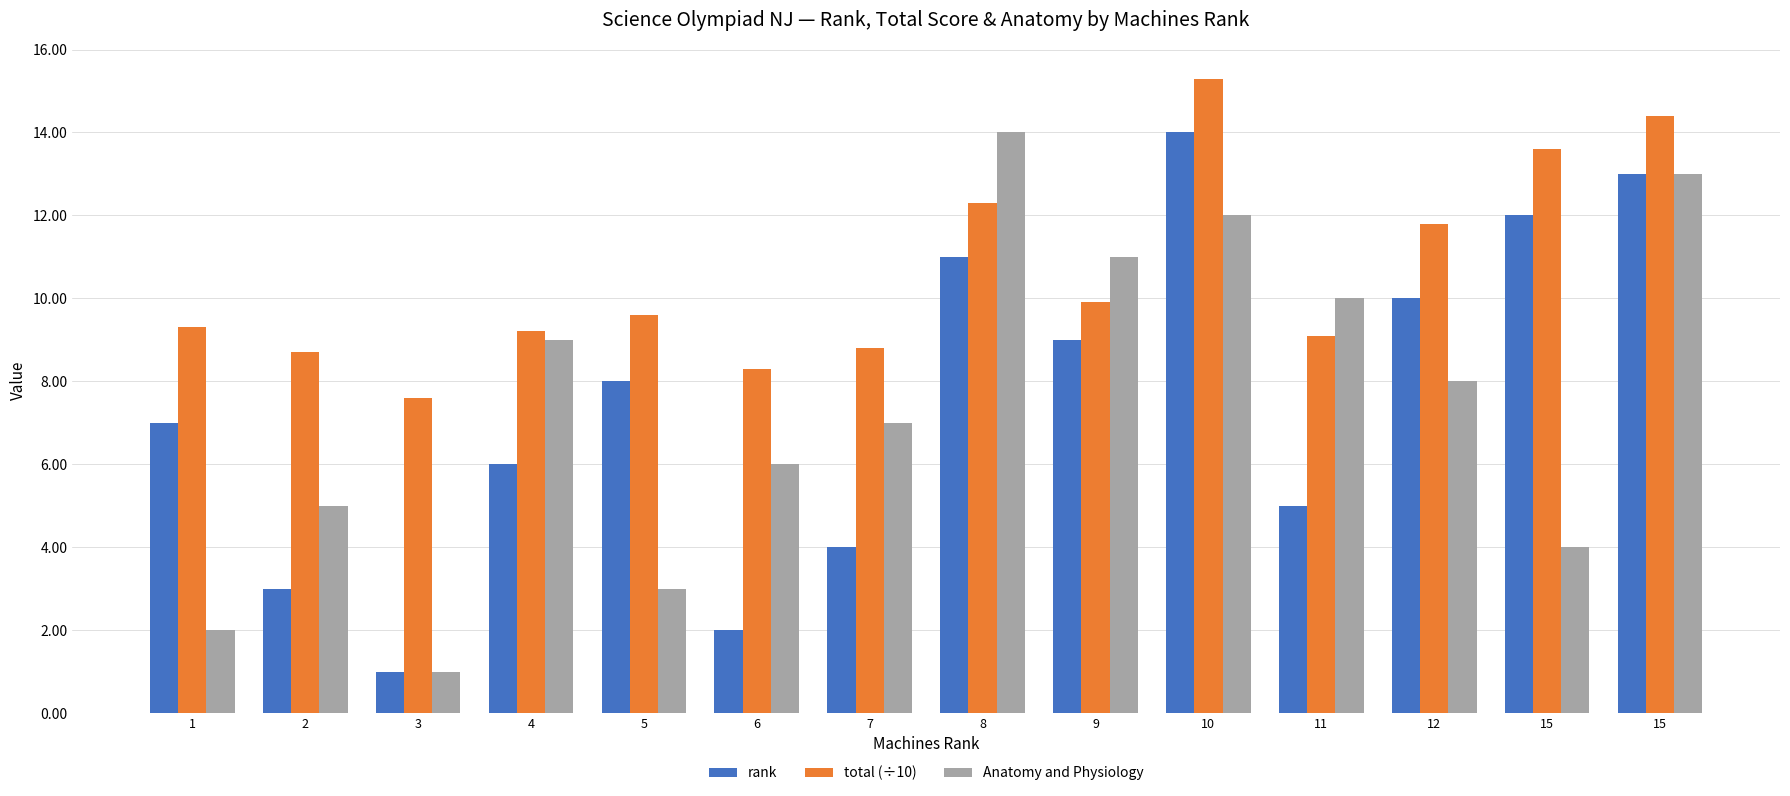

What are all the series names shown in the legend?

rank, total (÷10), Anatomy and Physiology